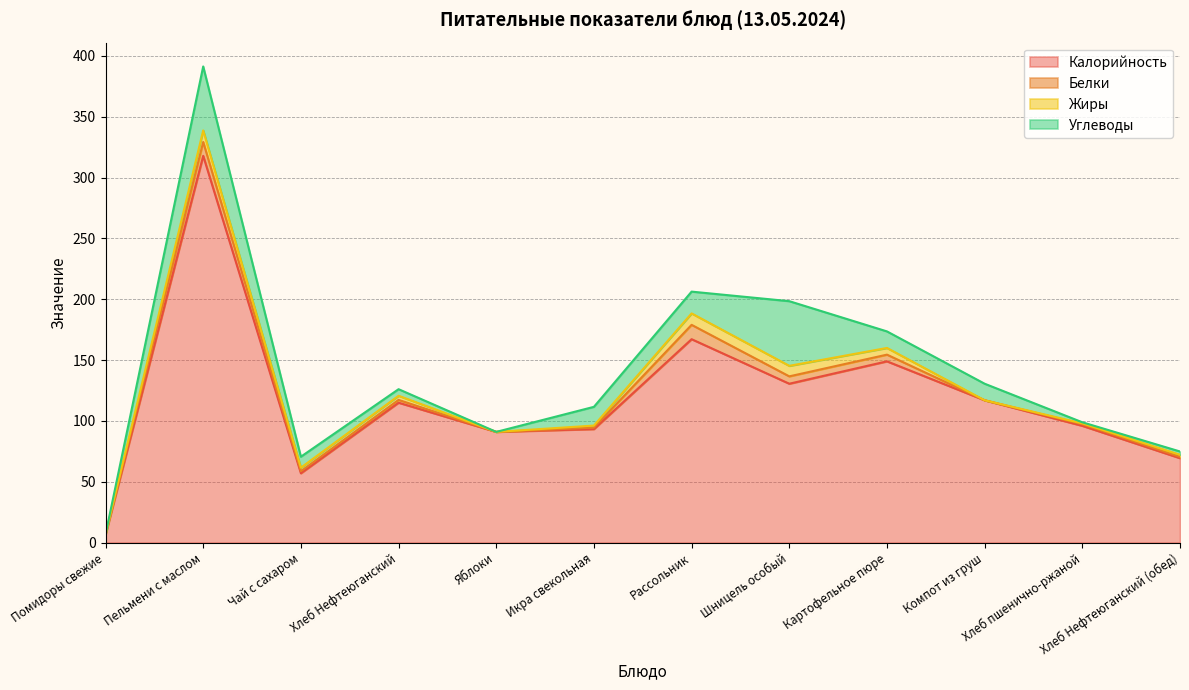

Reading right to left, extract all data points from this chart.

Калорийность: 69.4	96.0	117.0	149.0	130.6	167.2	93.3	91.0	115.0	57.0	317.9	6.6
Белки: 1.1	1.3	0.0	5.5	6.0	11.8	1.2	0.0	2.3	1.7	11.4	0.0
Жиры: 1.7	0.7	0.0	5.5	8.7	9.4	1.7	0.0	3.4	2.9	9.5	0.0
Углеводы: 2.7	0.9	13.6	13.6	53.1	17.9	15.4	0.0	5.4	9.0	52.6	0.0